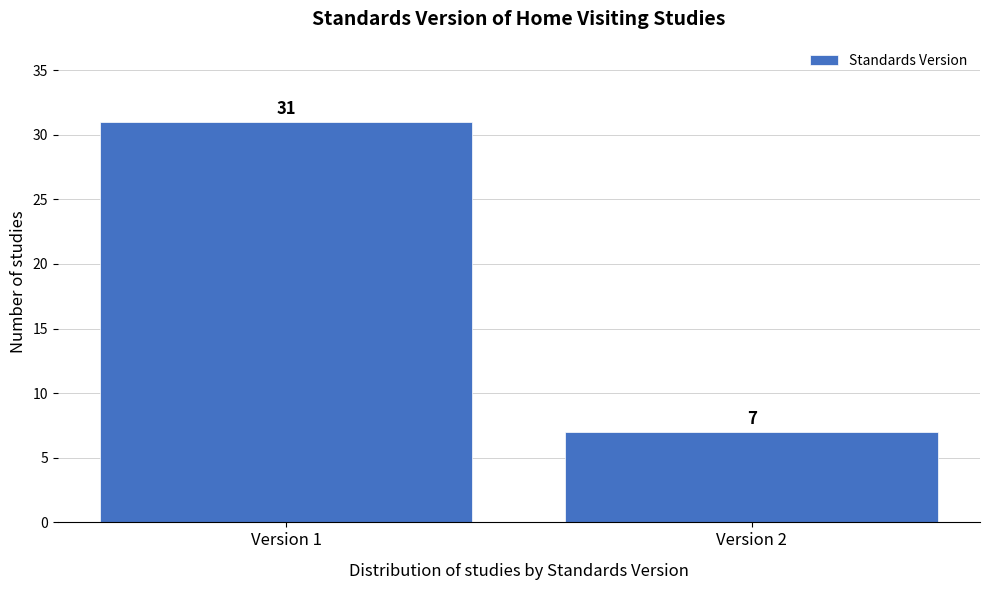

Reading left to right, transcribe all the data shown in this chart.

Version 1=31	Version 2=7